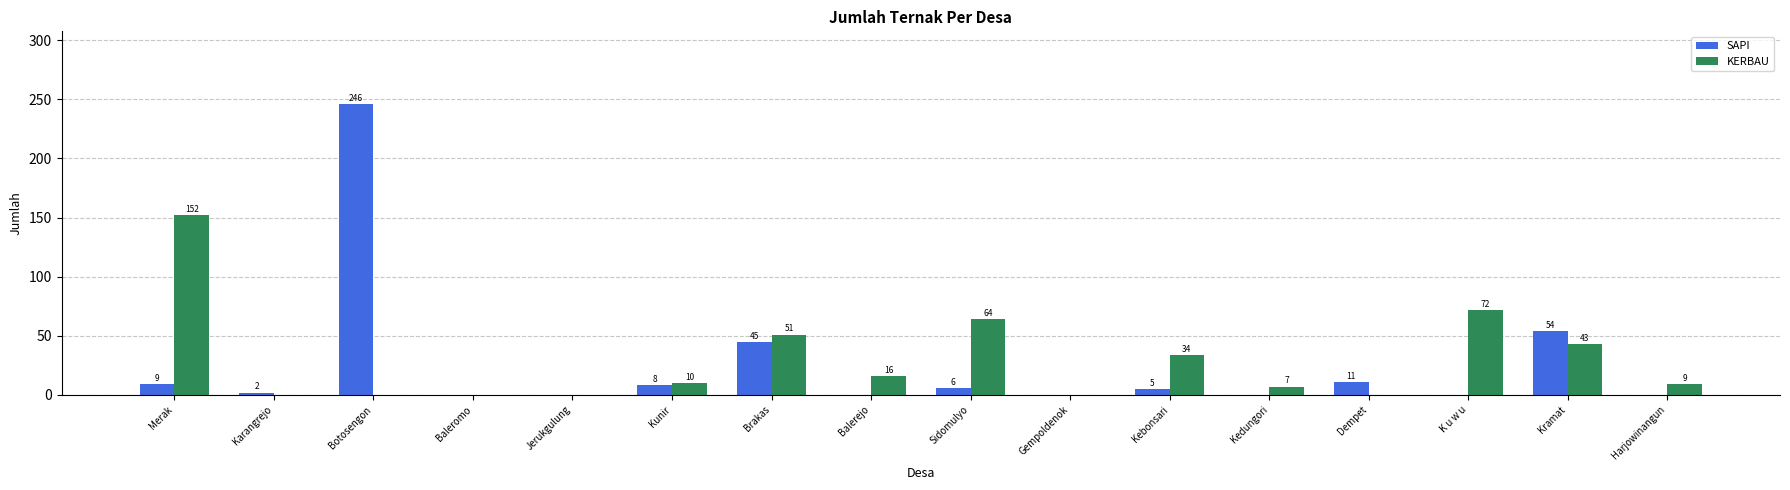

Which series changed the most between Merak and K u w u?

KERBAU